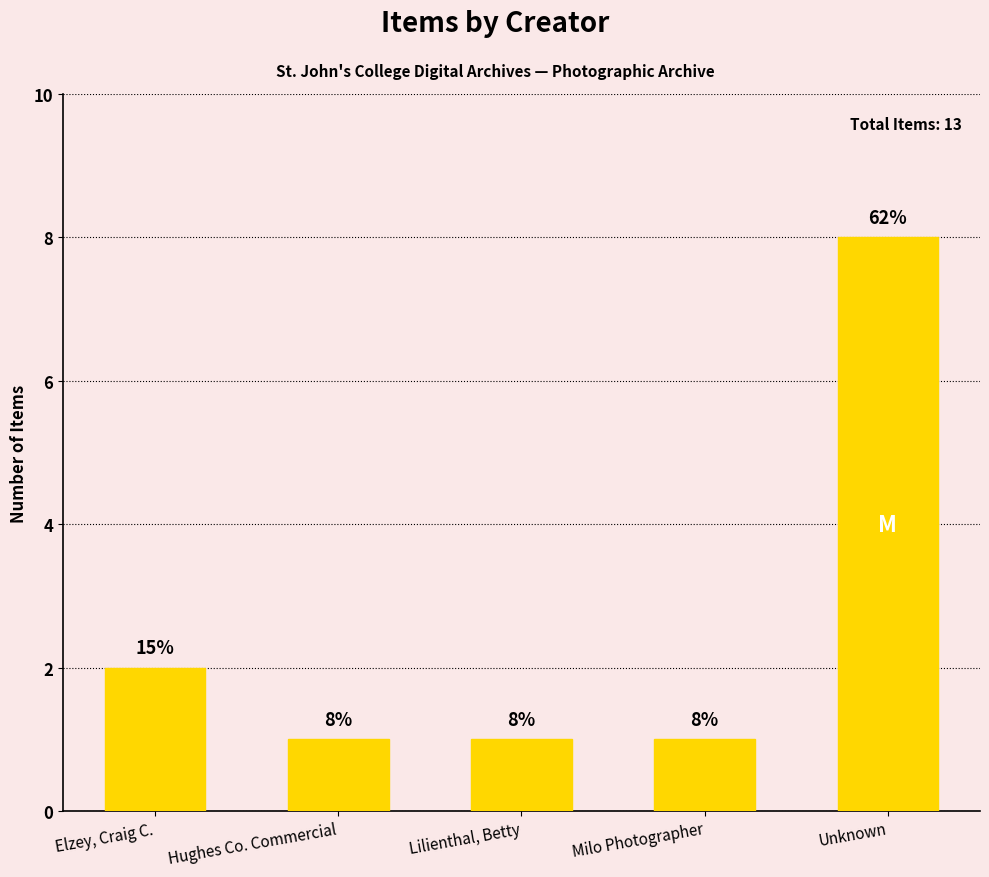

What is the difference between the values at Lilienthal, Betty and Elzey, Craig C.?

1